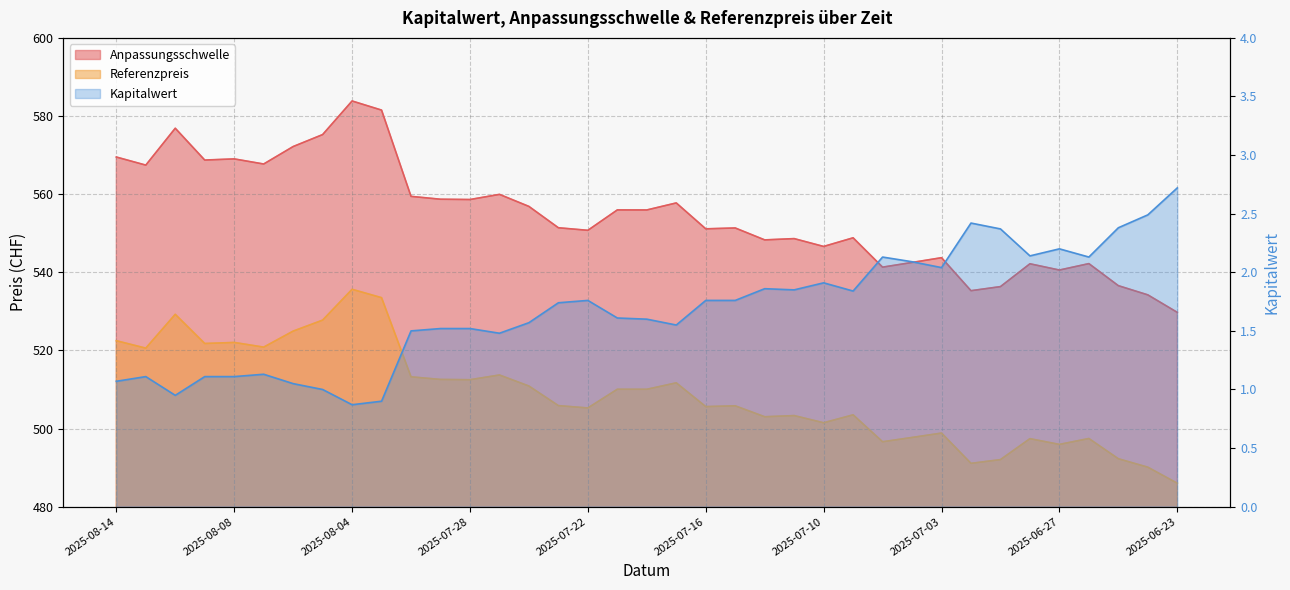

What are all the series names shown in the legend?

Anpassungsschwelle, Referenzpreis, Kapitalwert